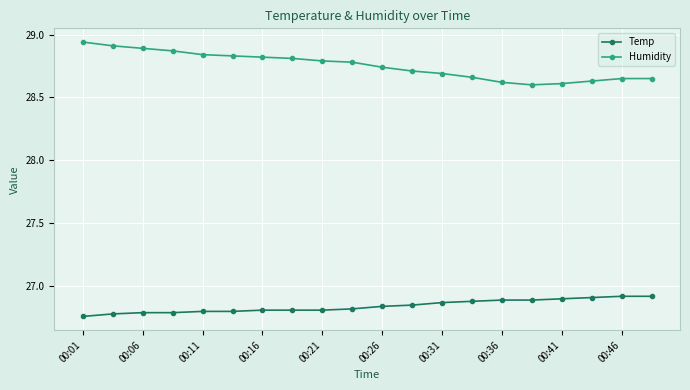

True or false: Humidity and Temp cross at least once.

False